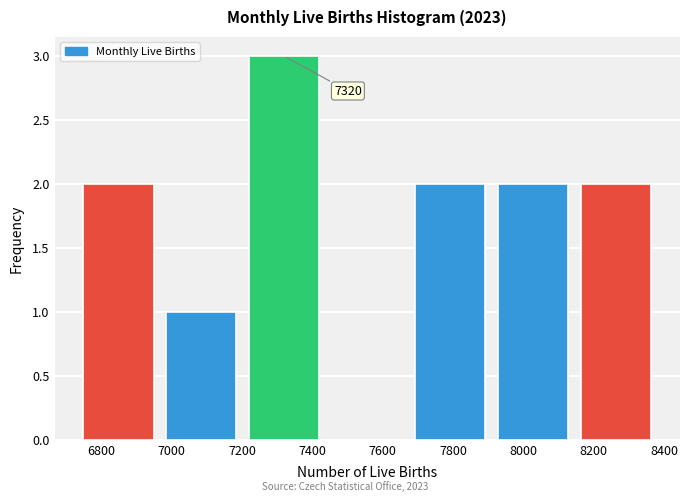

Which range on the x-axis has the tallest bar?

7202 to 7438